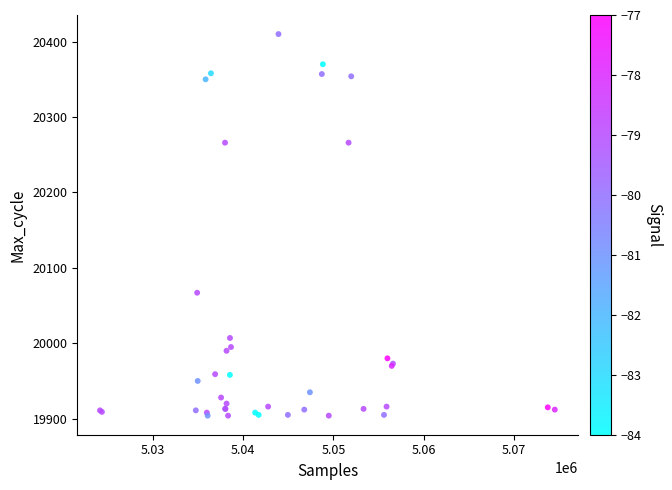

What Y value in the scatter plot is closest to 20157?

20067